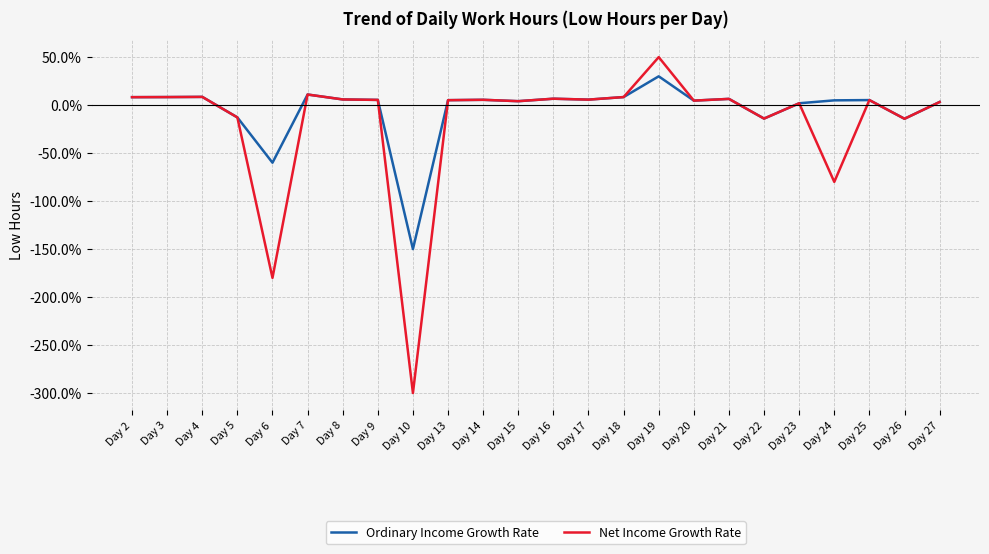

Which category has the highest value in the Net Income Growth Rate series?

Day 19